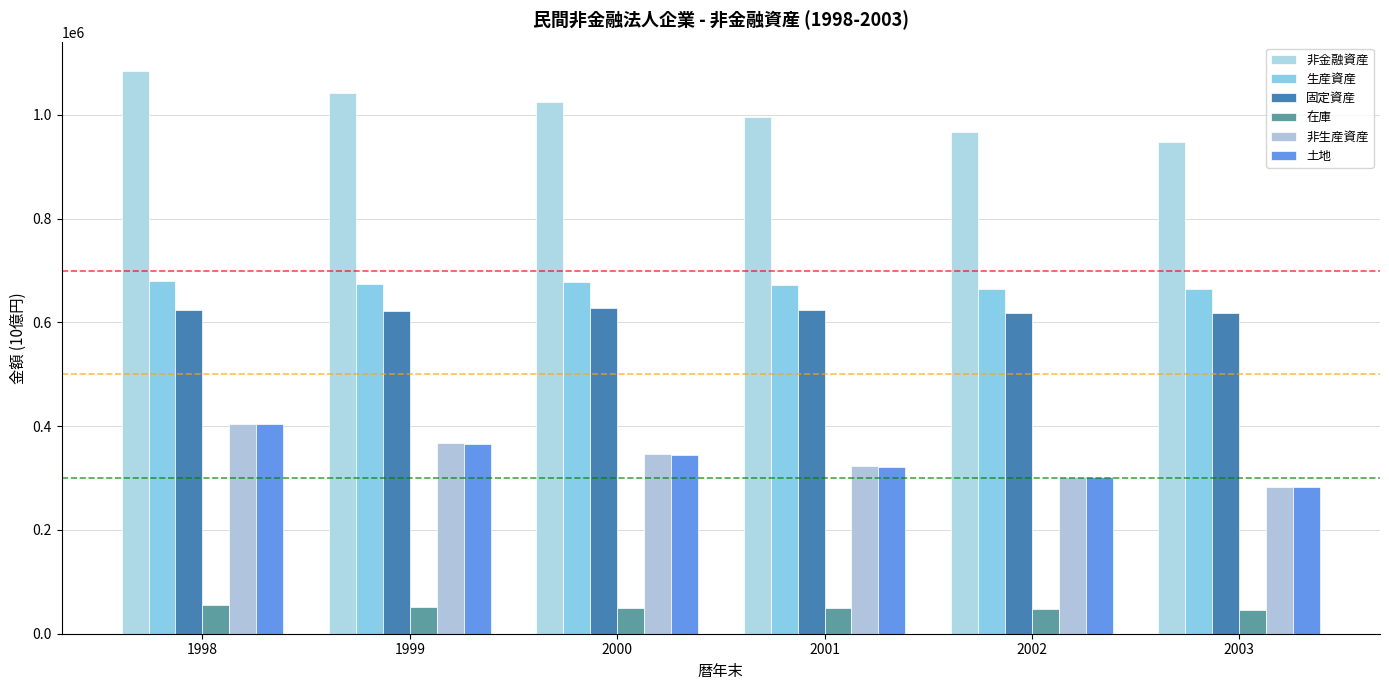

True or false: 固定資産 has a value of 617554.3 at 2002.

True